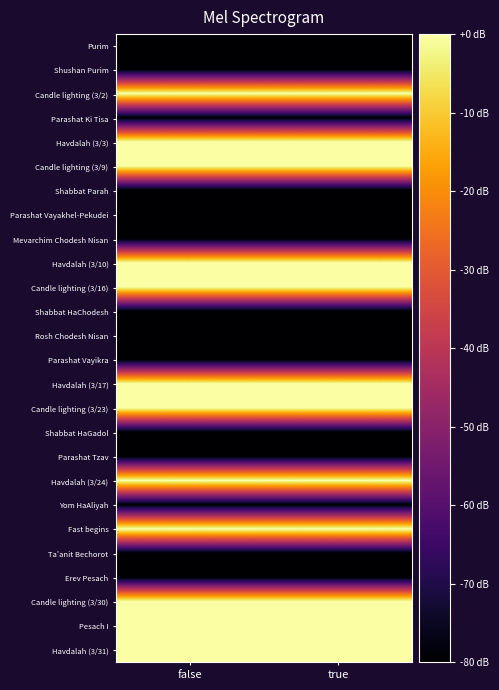

Reading left to right, what are all the values shown in this chart?

Purim: false=-80	true=-80
Shushan Purim: false=-80	true=-80
Candle lighting (3/2): false=0	true=0
Parashat Ki Tisa: false=-80	true=-80
Havdalah (3/3): false=0	true=0
Candle lighting (3/9): false=0	true=0
Shabbat Parah: false=-80	true=-80
Parashat Vayakhel-Pekudei: false=-80	true=-80
Mevarchim Chodesh Nisan: false=-80	true=-80
Havdalah (3/10): false=0	true=0
Candle lighting (3/16): false=0	true=0
Shabbat HaChodesh: false=-80	true=-80
Rosh Chodesh Nisan: false=-80	true=-80
Parashat Vayikra: false=-80	true=-80
Havdalah (3/17): false=0	true=0
Candle lighting (3/23): false=0	true=0
Shabbat HaGadol: false=-80	true=-80
Parashat Tzav: false=-80	true=-80
Havdalah (3/24): false=0	true=0
Yom HaAliyah: false=-80	true=-80
Fast begins: false=0	true=0
Ta'anit Bechorot: false=-80	true=-80
Erev Pesach: false=-80	true=-80
Candle lighting (3/30): false=0	true=0
Pesach I: false=0	true=0
Havdalah (3/31): false=0	true=0